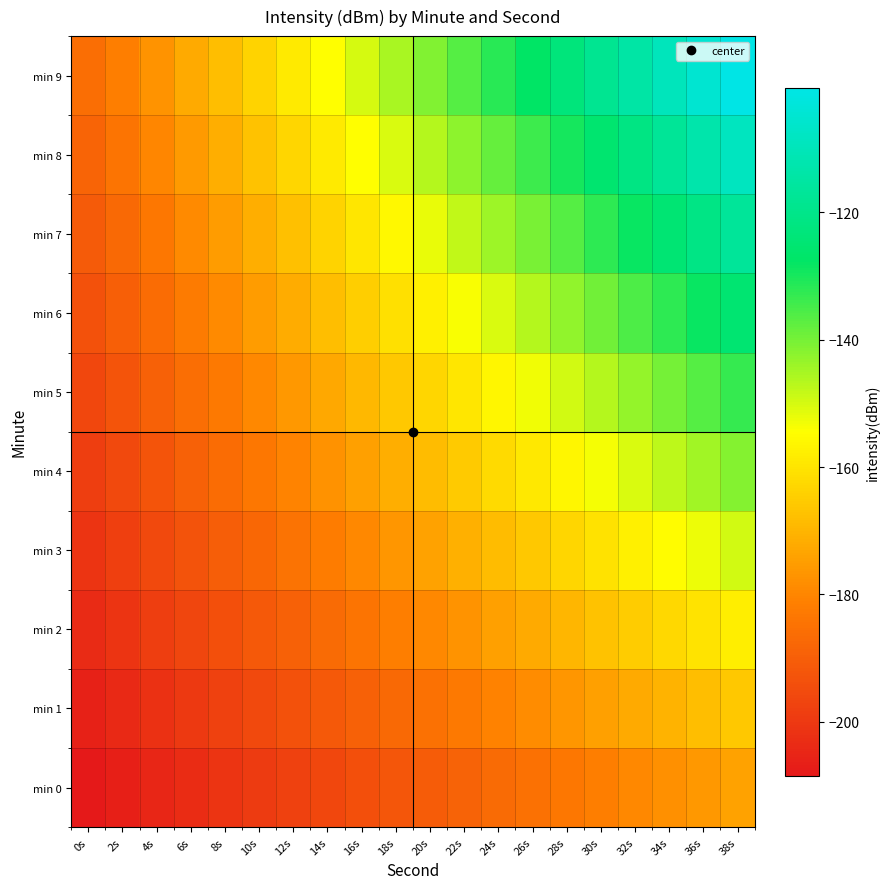

What is the spread (max minus min) of values at 36s?

71.1